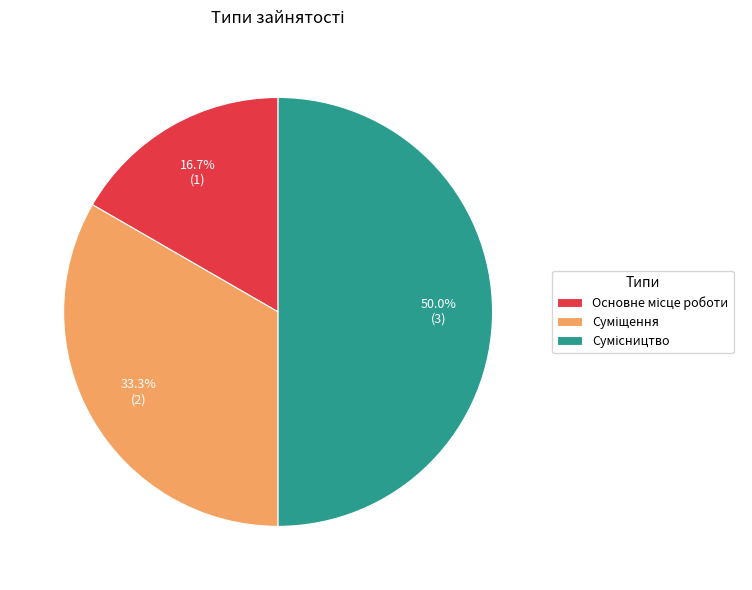

Rank the categories by value from highest to lowest.

Сумісництво, Суміщення, Основне місце роботи